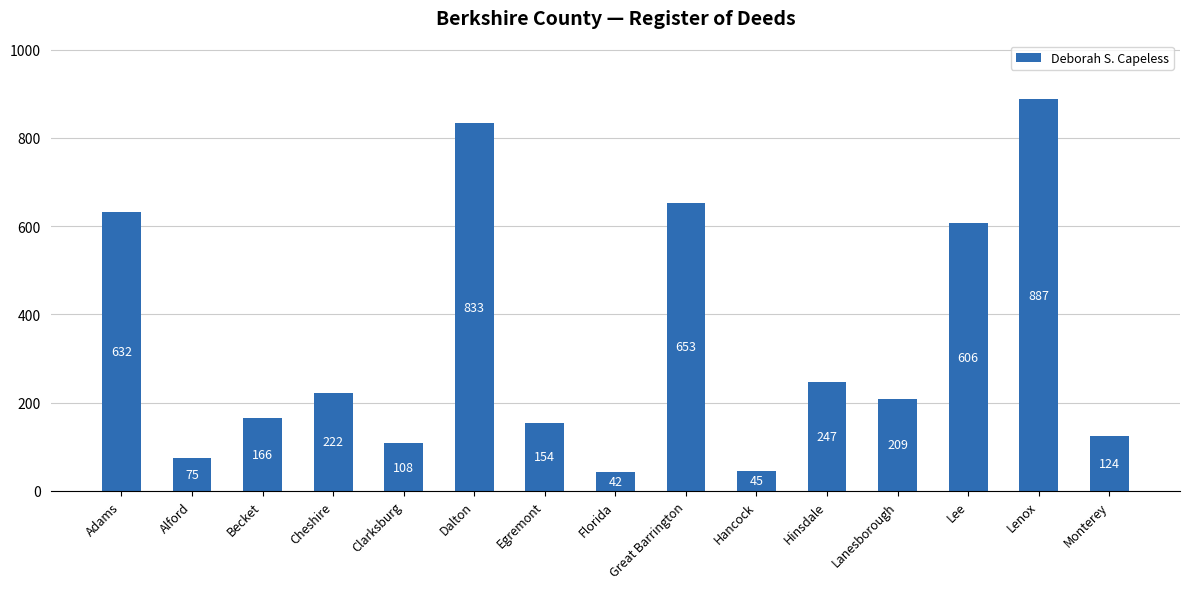

Rank the categories by value from lowest to highest.

Florida, Hancock, Alford, Clarksburg, Monterey, Egremont, Becket, Lanesborough, Cheshire, Hinsdale, Lee, Adams, Great Barrington, Dalton, Lenox